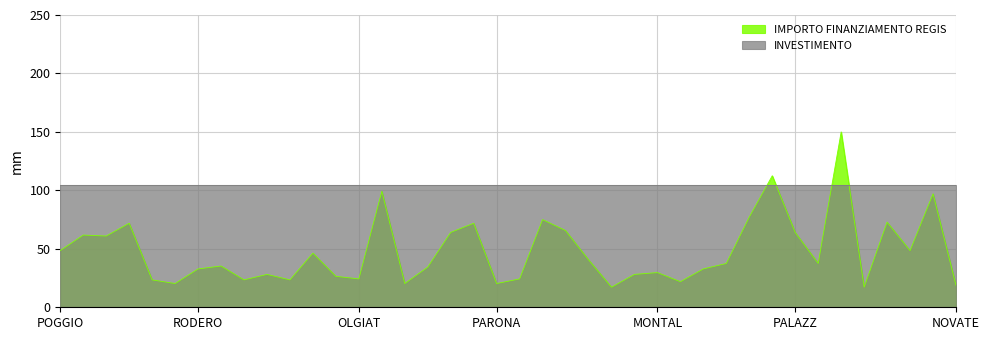

Which series has the widest spread of values?

IMPORTO FINANZIAMENTO REGIS